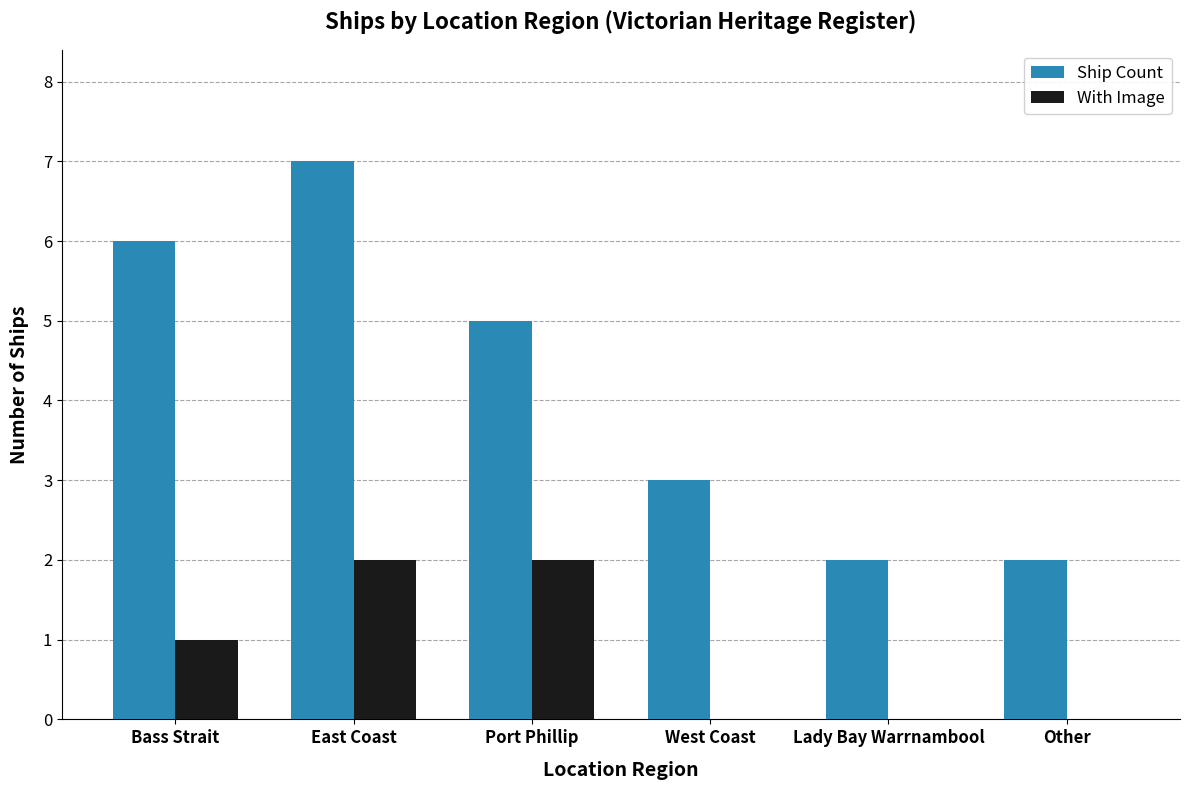

Which series has the largest total across all categories?

Ship Count